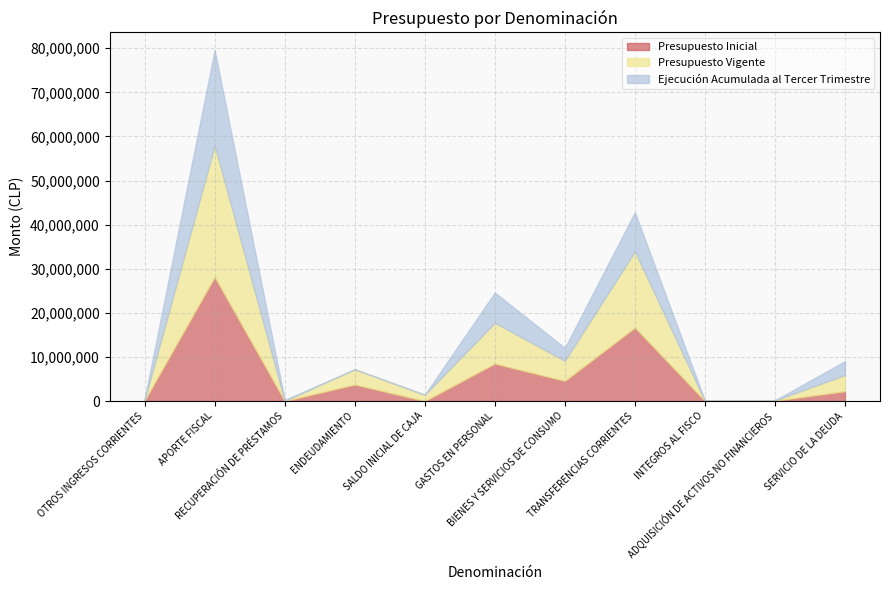

How many intersections are there between Presupuesto Vigente and Ejecución Acumulada al Tercer Trimestre?

5